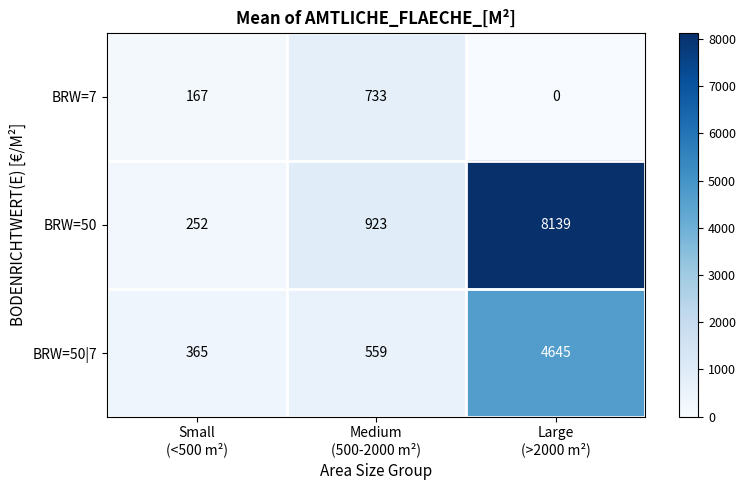

How many series are shown in this chart?

3